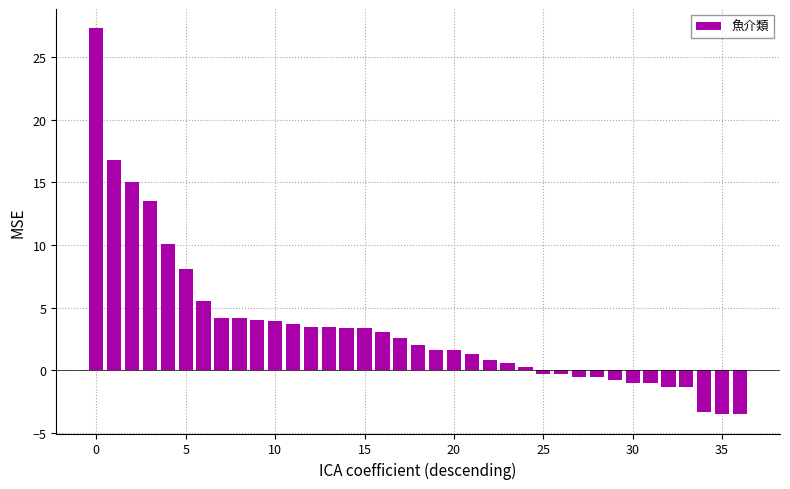

How many data points are less than 2?

18